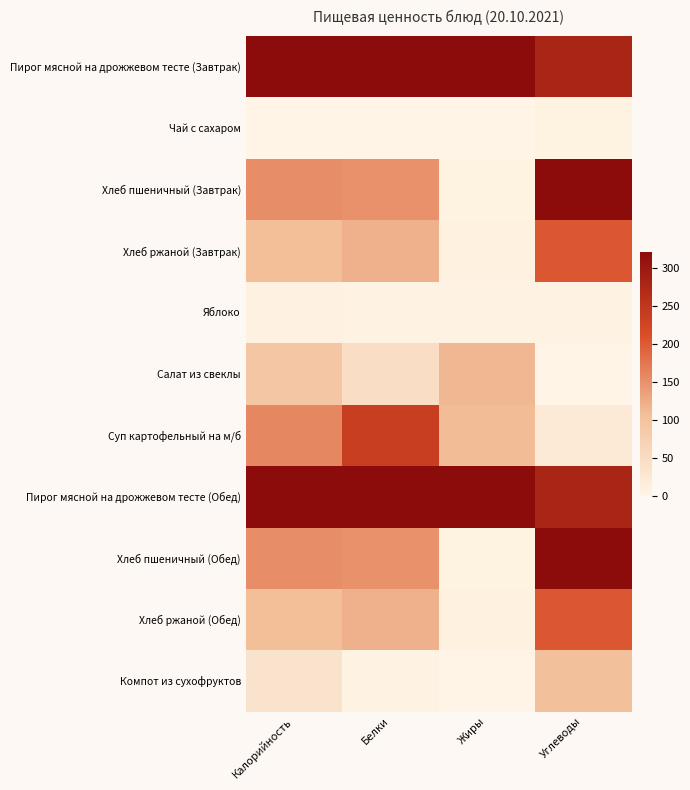

Which series has the largest total across all categories?

Пирог мясной на дрожжевом тесте (Завтрак)